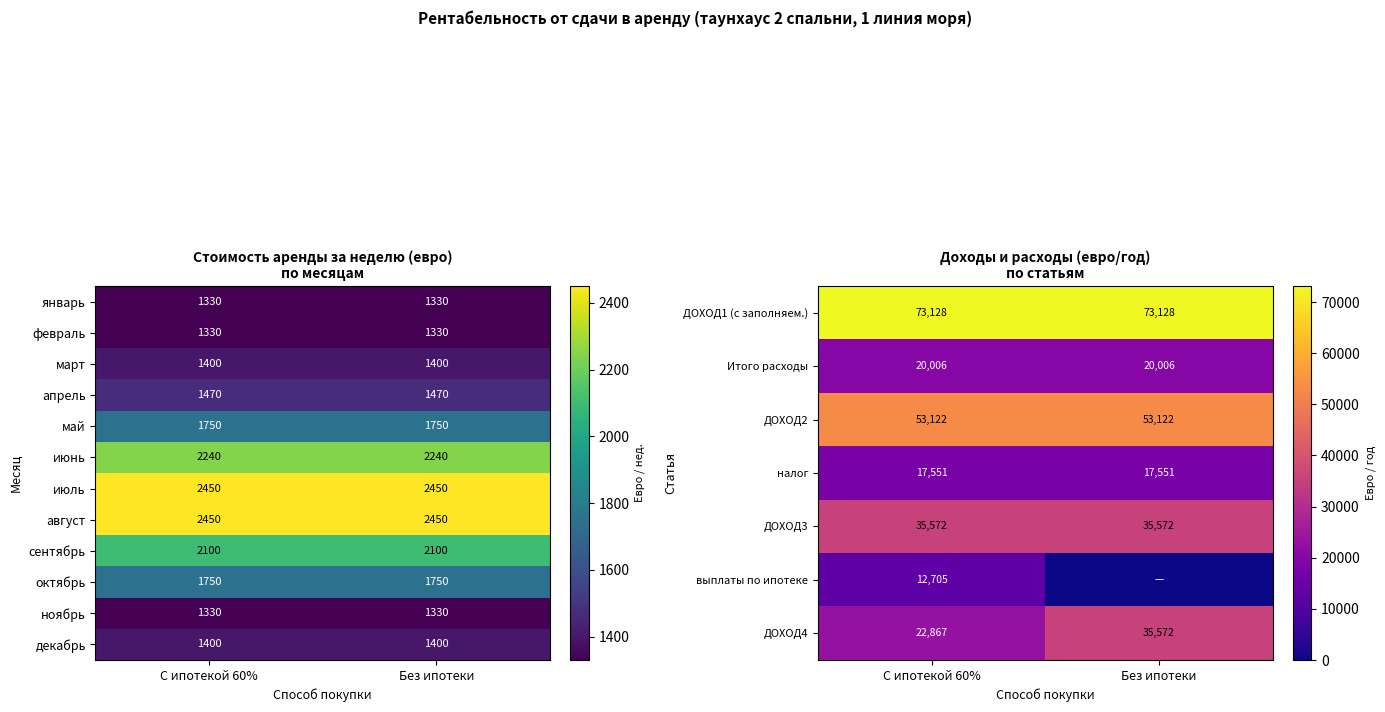

Count the number of categories in the chart.

2